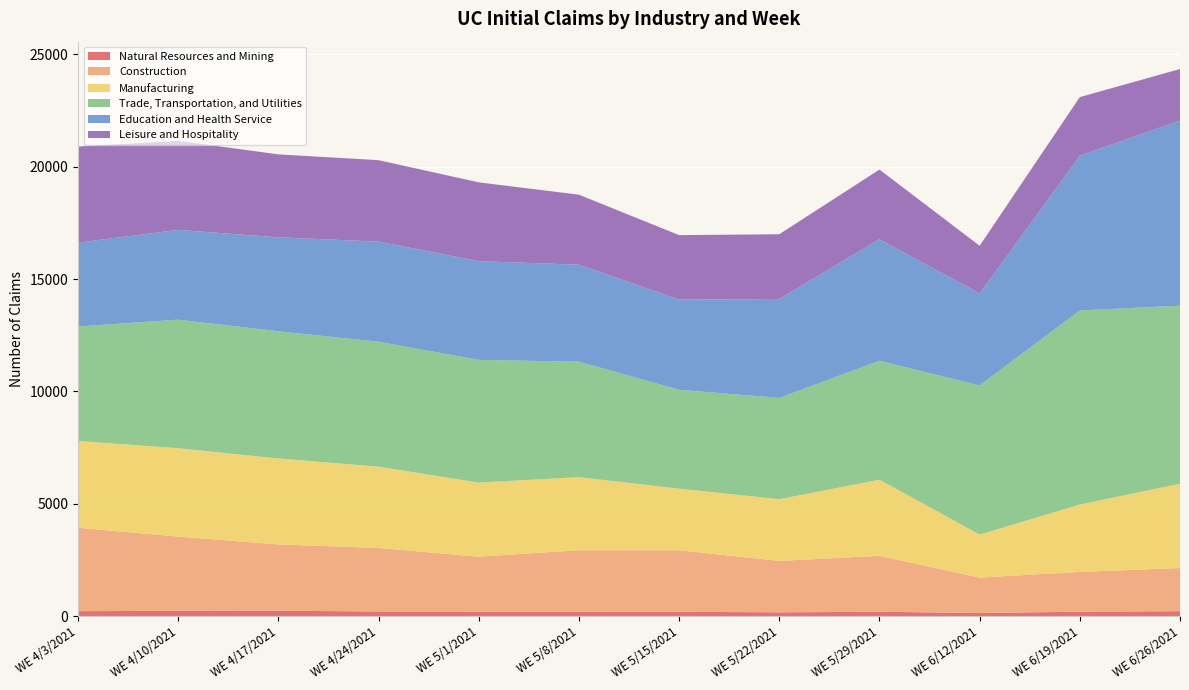

Reading right to left, transcribe all the data shown in this chart.

Natural Resources and Mining: 226	203	143	200	174	199	198	205	212	247	243	226
Construction: 1918	1771	1576	2488	2287	2737	2740	2444	2826	2948	3301	3711
Manufacturing: 3753	2997	1916	3385	2749	2740	3252	3298	3618	3825	3932	3864
Trade, Transportation, and Utilities: 7921	8634	6635	5295	4505	4399	5137	5458	5558	5657	5720	5091
Education and Health Service: 8237	6886	4091	5403	4401	4011	4315	4391	4454	4181	3994	3728
Leisure and Hospitality: 2291	2606	2122	3102	2880	2870	3114	3509	3623	3691	3963	4278